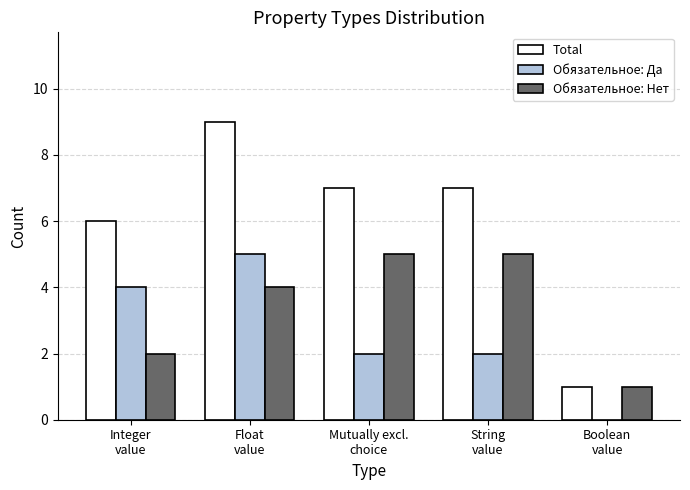

What is the highest value of the Обязательное: Да series?

5